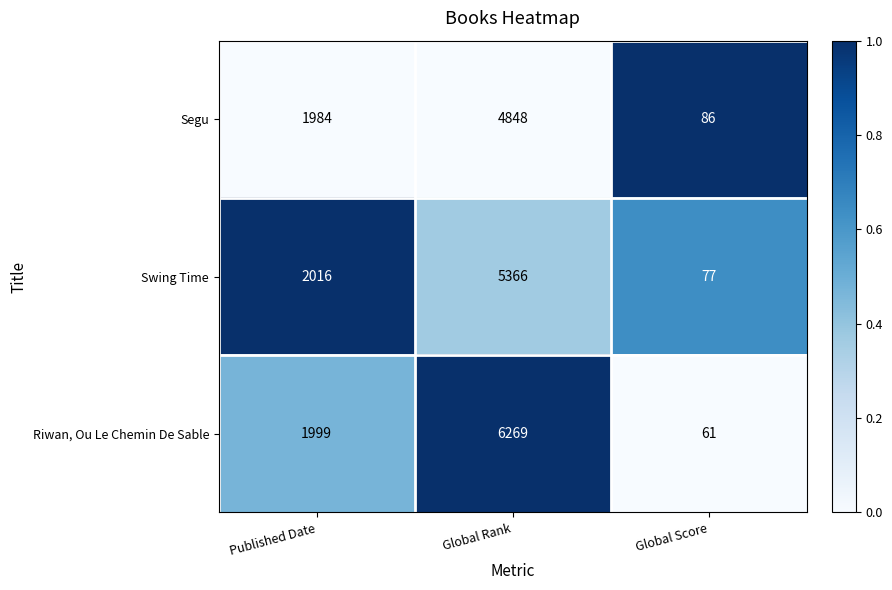

What is the sum of all Segu values?

6918